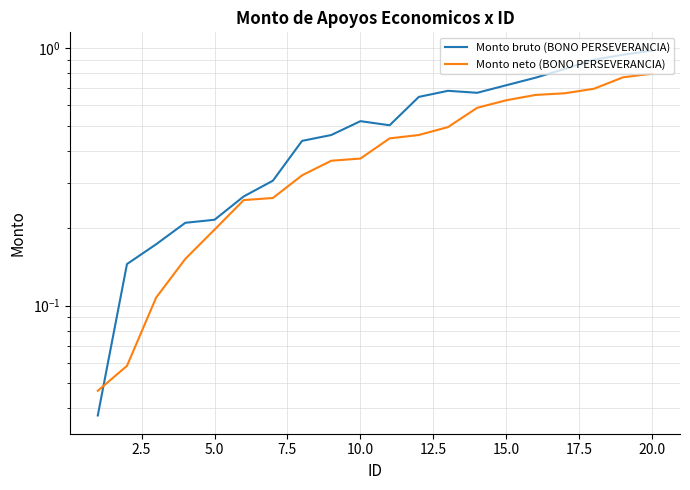

True or false: Monto bruto (BONO PERSEVERANCIA) has a value of 0.1 at 5.0.

False